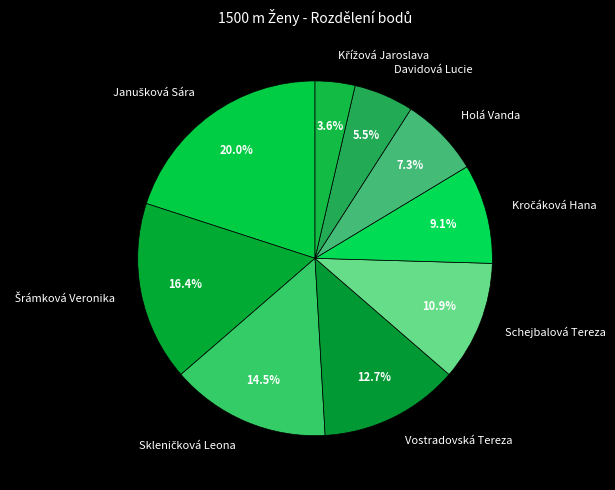

What percentage do Holá Vanda and Vostradovská Tereza together represent?

20.0%